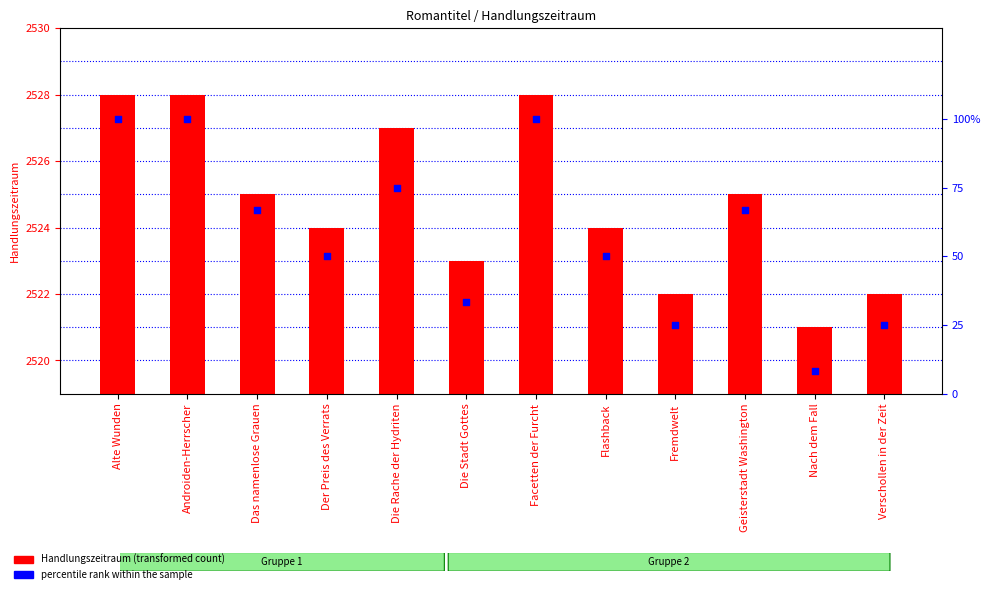

Is the value of percentile rank within the sample at Nach dem Fall greater than the value of Handlungszeitraum at Androiden-Herrscher?

No